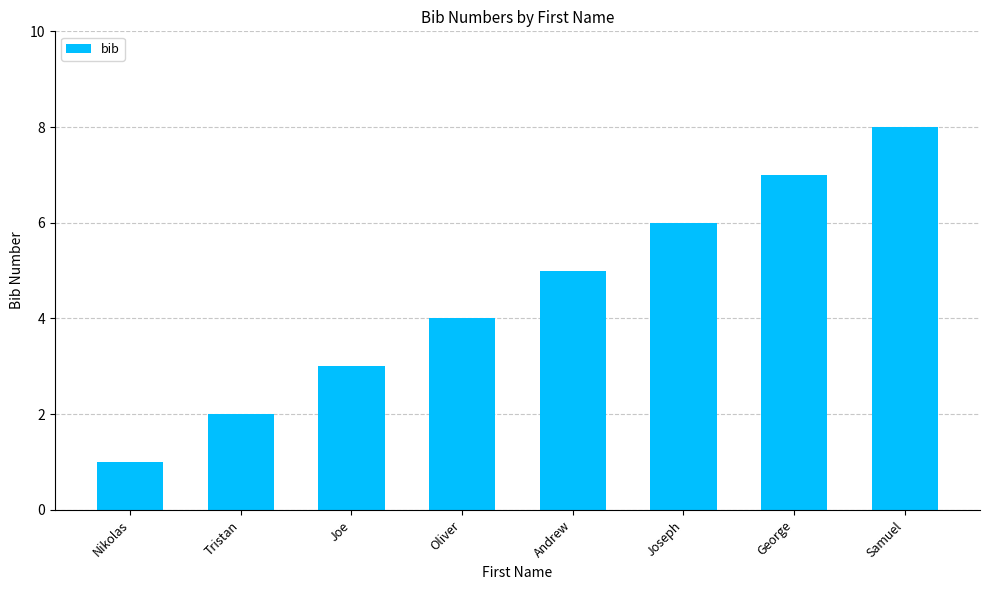

The chart shows a value of 13 at Samuel. True or false?

False